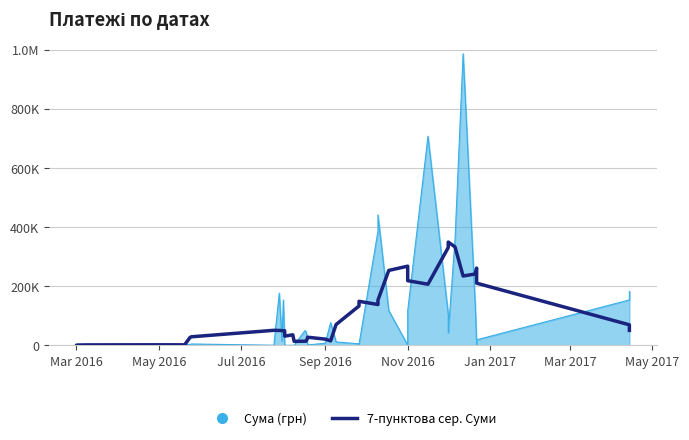

Reading left to right, what are all the values shown in this chart?

686.2	744.8	1177.6	1642.1	1953.8	1750.9	26970.1	29007.6	50878.3	50475.2	50031.2	49402.1	49384.8	31283.2	35640.1	13742.8	13926.5	14951.1	25901.2	27524.9	21136.5	15238.2	70388.8	133176.8	148961.3	138107.8	153108.8	253403.1	267854.7	218756.2	206782.9	330831.3	349438.3	332828.1	234457.0	241415.5	261383.2	210355.1	69477.1	50729.9